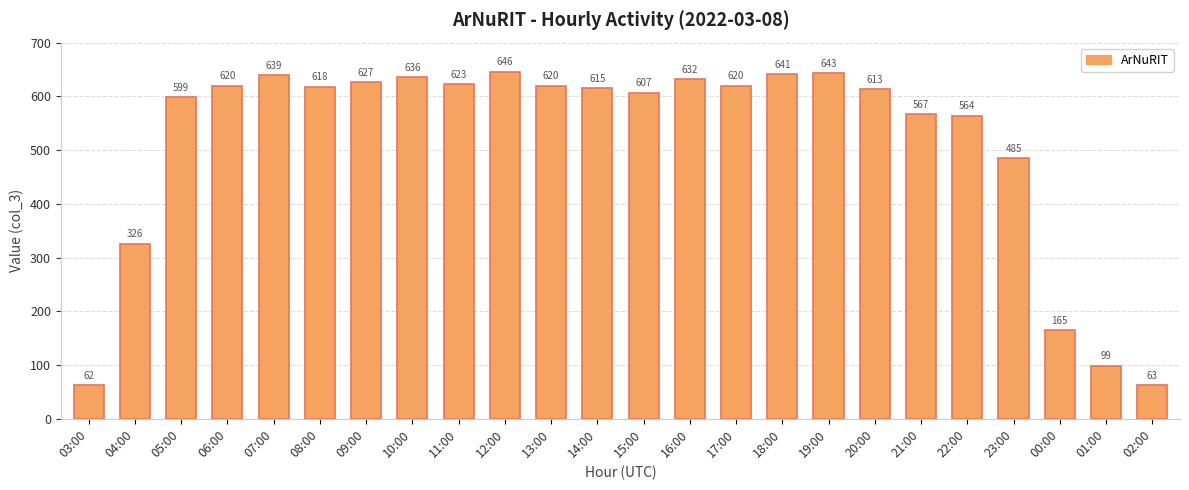

What is the change in value from 01:00 to 02:00?

-36